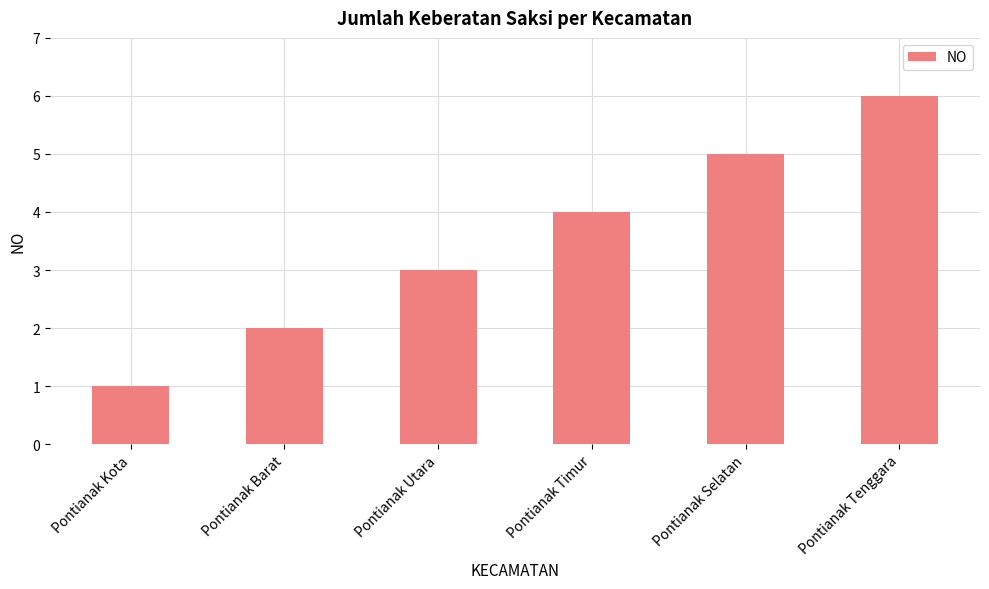

What position from the right is Pontianak Tenggara?

1